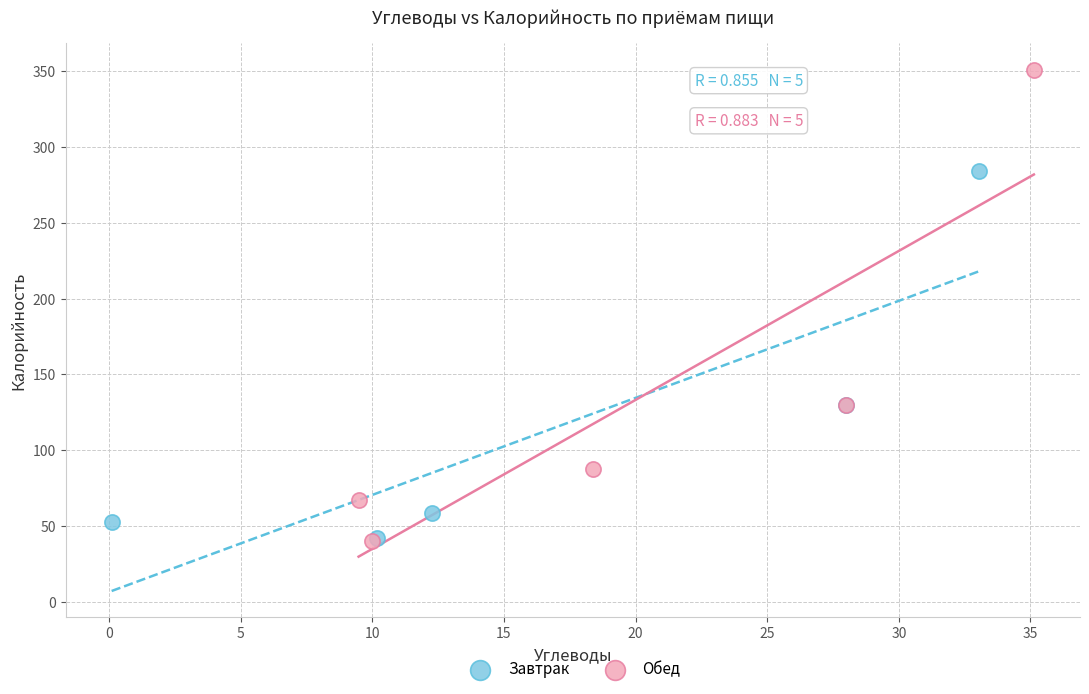

What are all the series names shown in the legend?

Завтрак, Обед